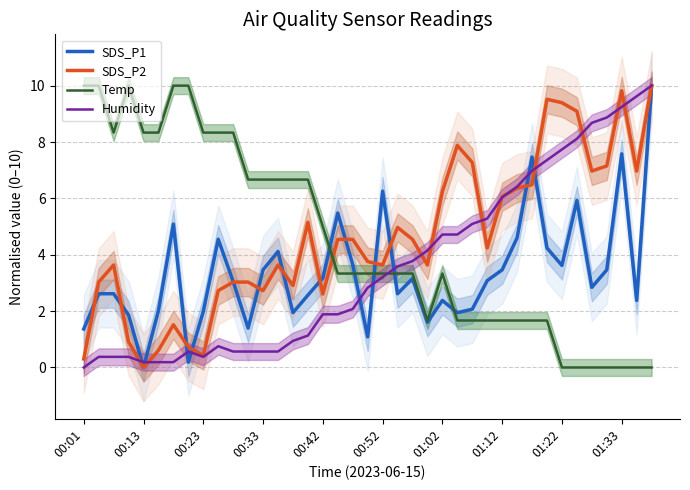

True or false: Humidity has more than 2 points higher than both neighbors.

False